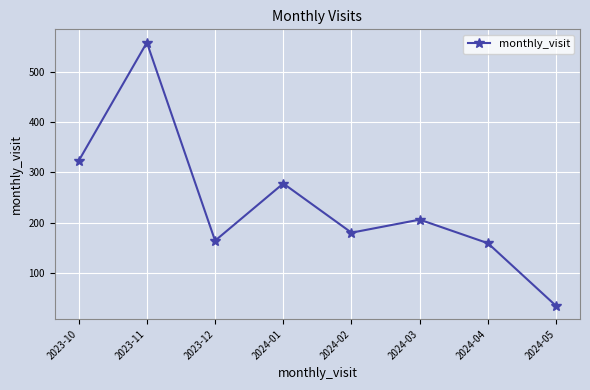

What is the value of the 3rd point from the left?

164